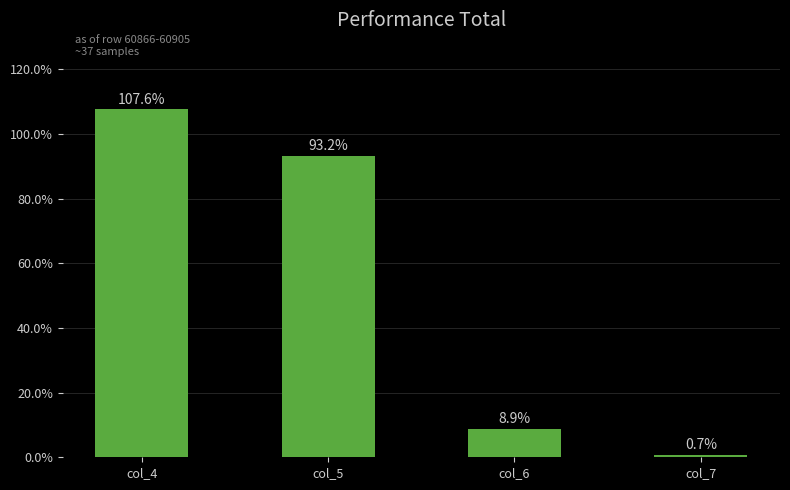

How many values are below 93?

2